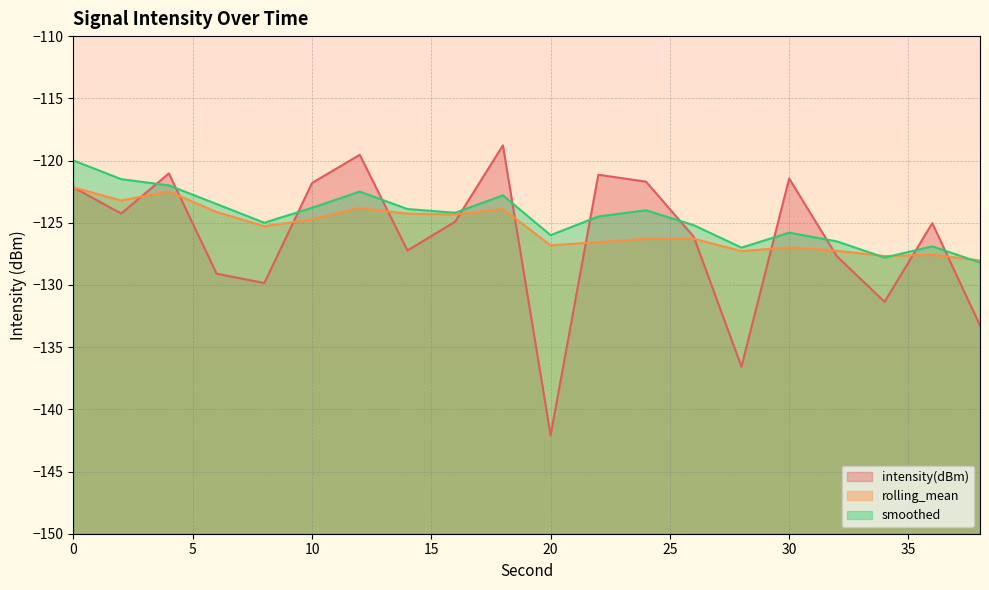

At which category does intensity(dBm) reach its first local peak?

4